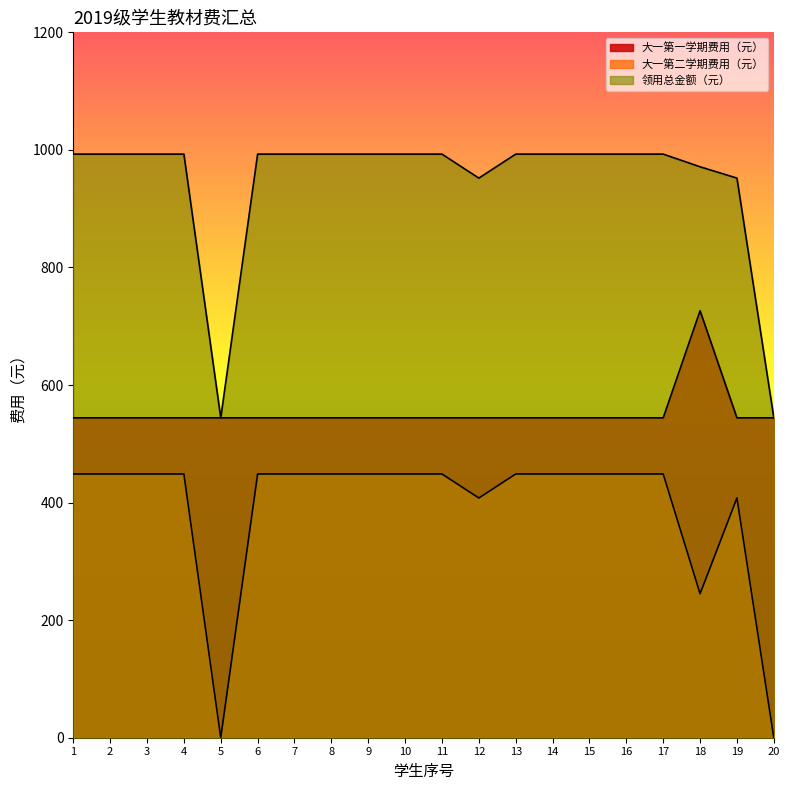

Is the value of 大一第一学期费用（元） at 20 greater than the value of 领用总金额（元） at 5?

No